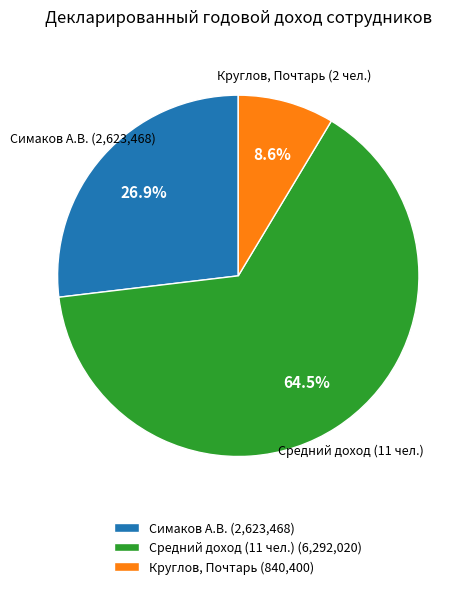

To the nearest percent, what is the average slice percentage?

33%